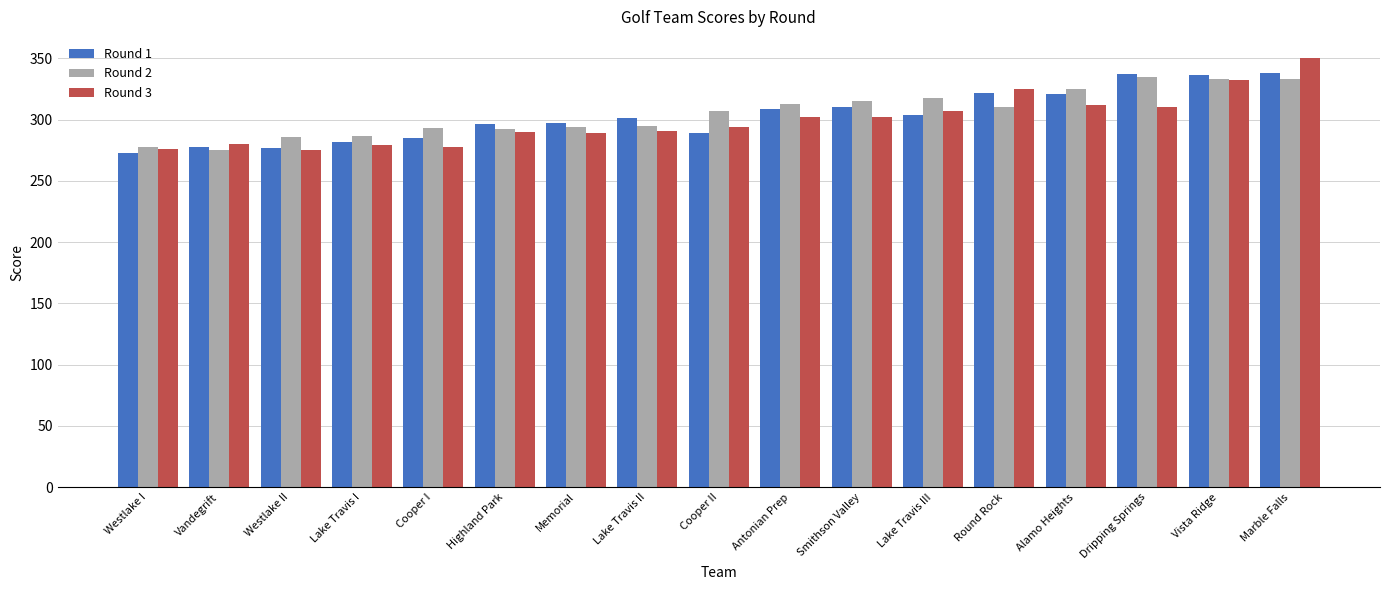

What is the difference between the Round 1 values at Marble Falls and Memorial?

41